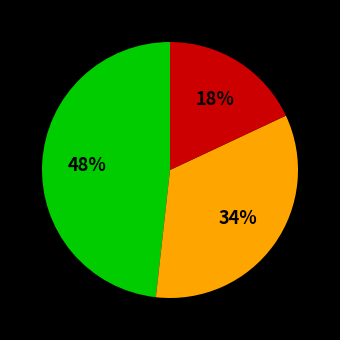

Does any single category account for the majority?

No